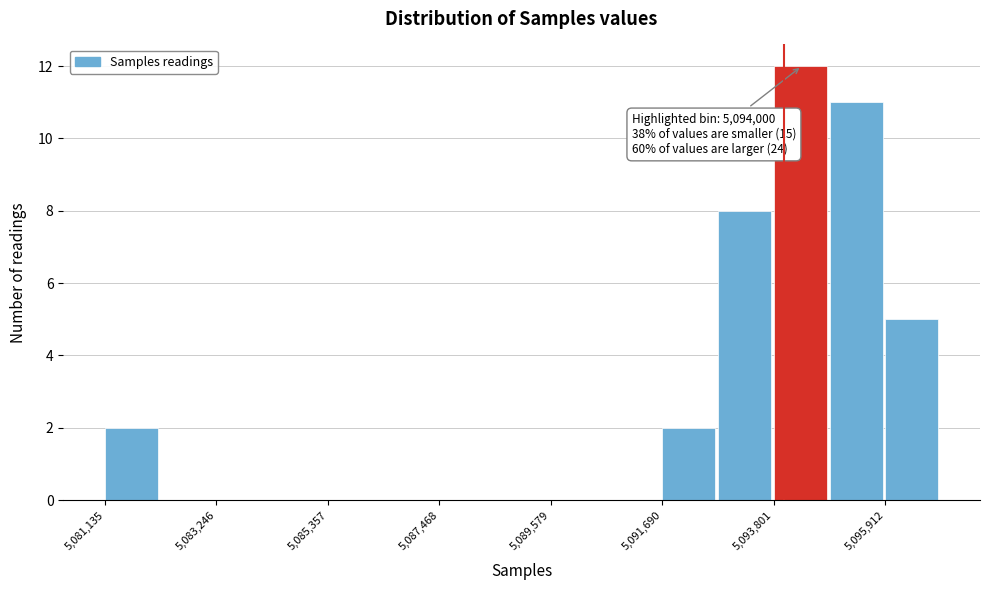

Read against the x-axis, roughly where is the centre of the tallest bar?

5094500